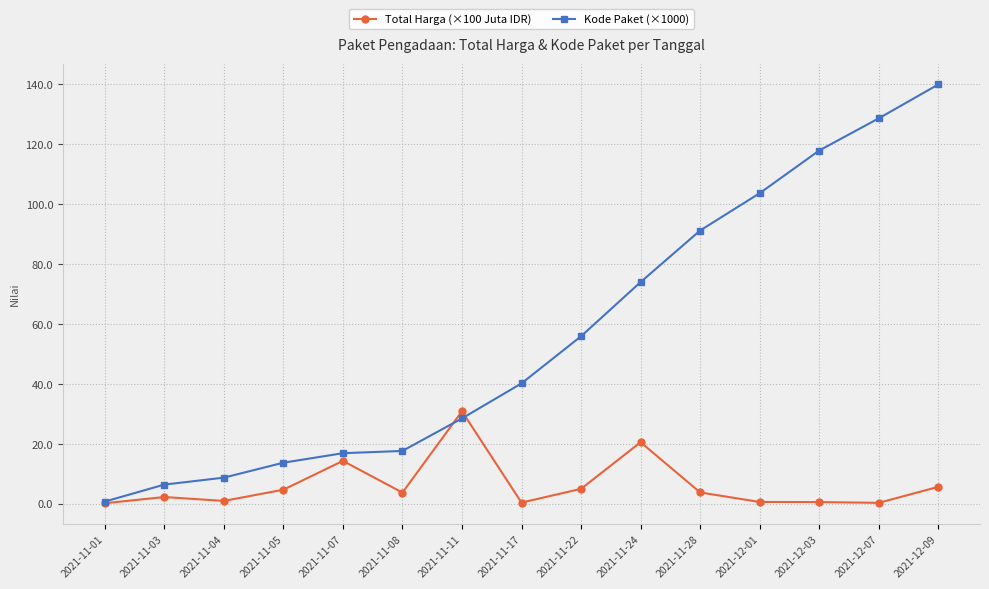

At which label does Total Harga (×100 Juta IDR) reach its peak?

2021-11-11